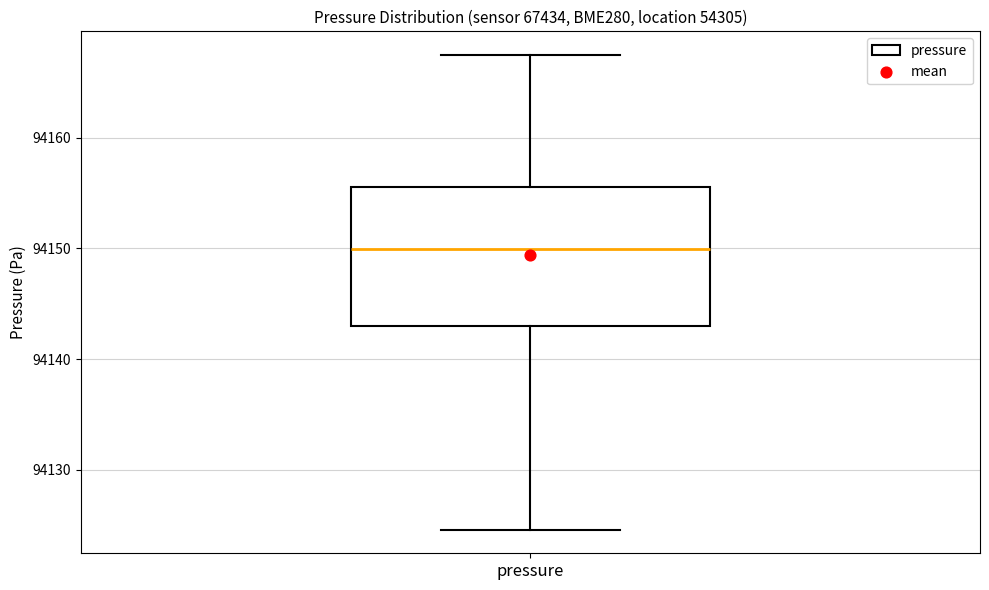

Where does the lower whisker of the box for pressure end on the y-axis? The values are not printed on the chart, so give them approximately, as read against the axis.

94125